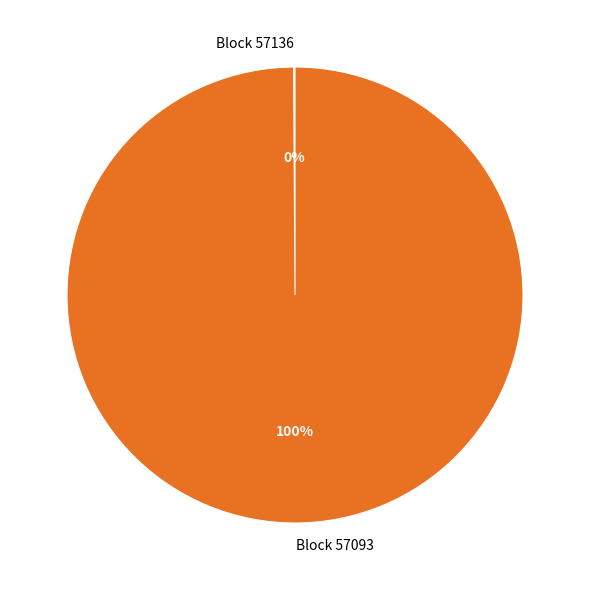

The Block 57093 slice represents 100% of the pie. True or false?

True